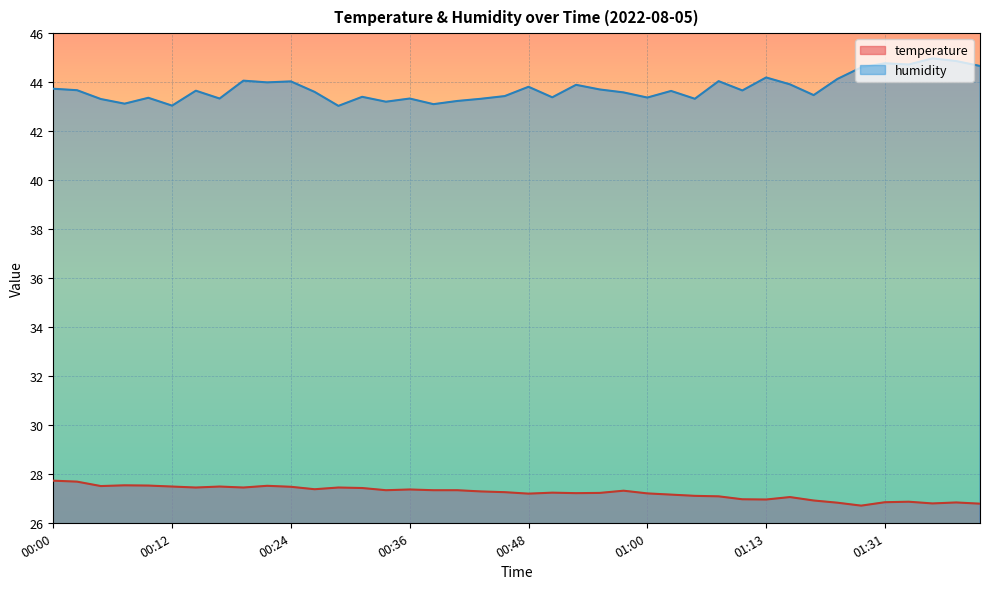

List the series in order of their overall mean, lowest first.

temperature, humidity